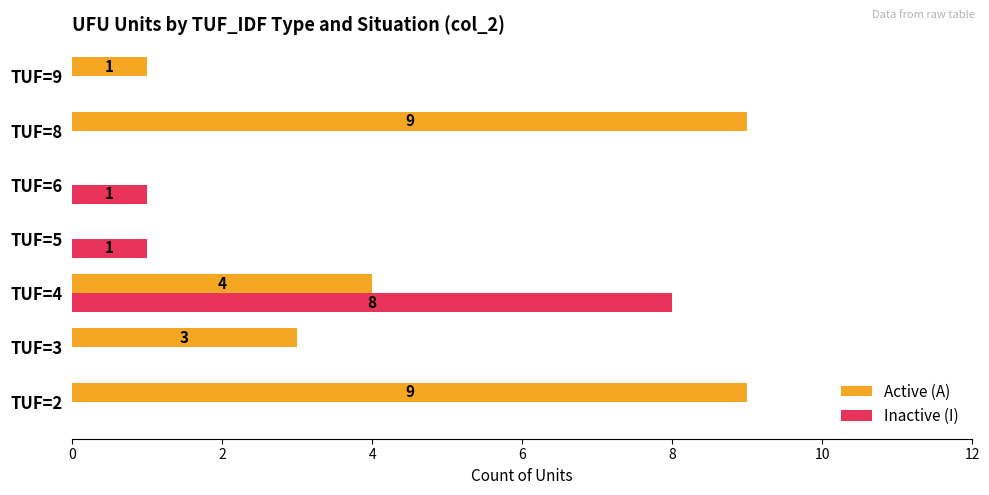

How many series are shown in this chart?

2